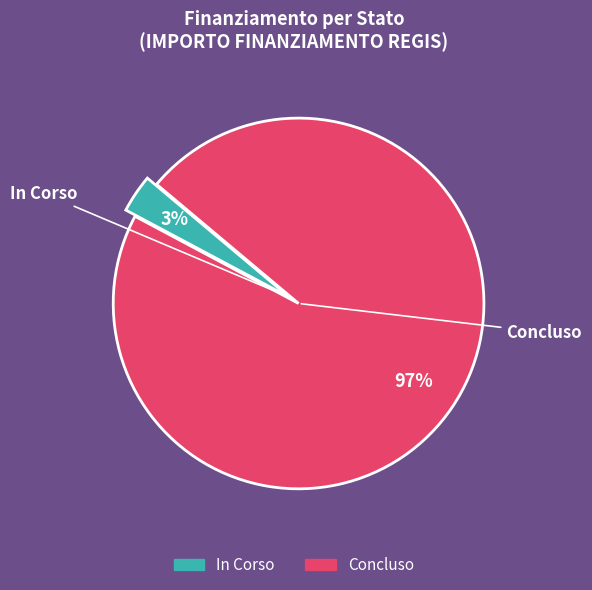

The In Corso slice represents 9% of the pie. True or false?

False